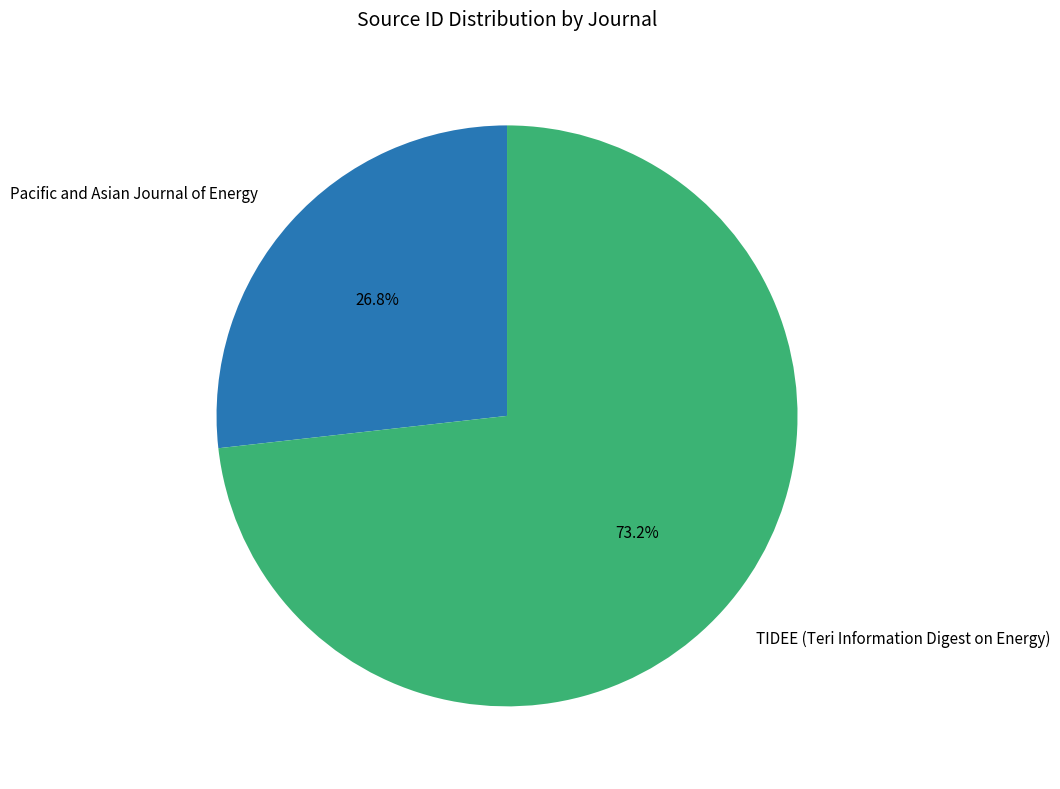

Rank the categories by value from highest to lowest.

TIDEE (Teri Information Digest on Energy), Pacific and Asian Journal of Energy